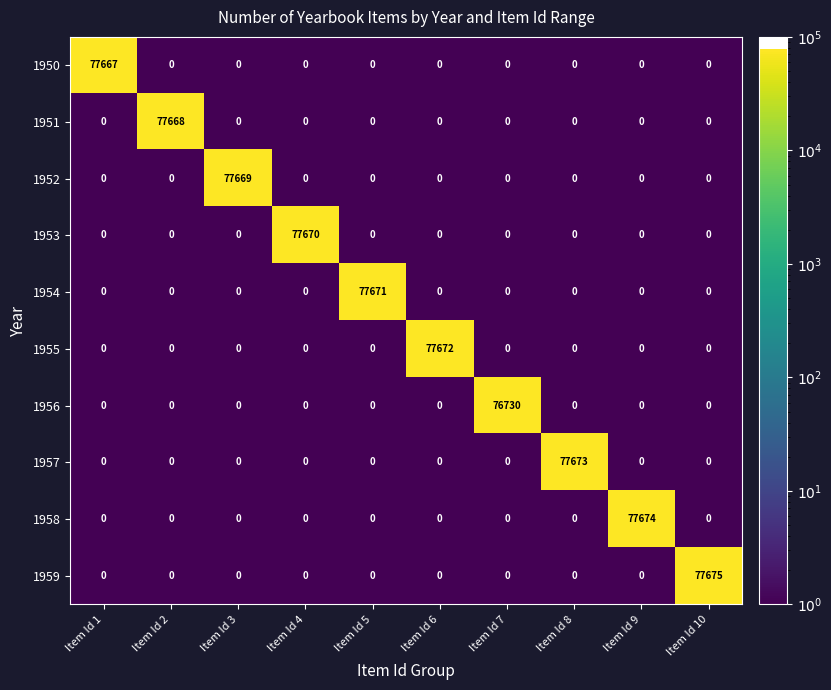

Rank the series by their maximum value, from lowest to highest.

1956, 1950, 1951, 1952, 1953, 1954, 1955, 1957, 1958, 1959